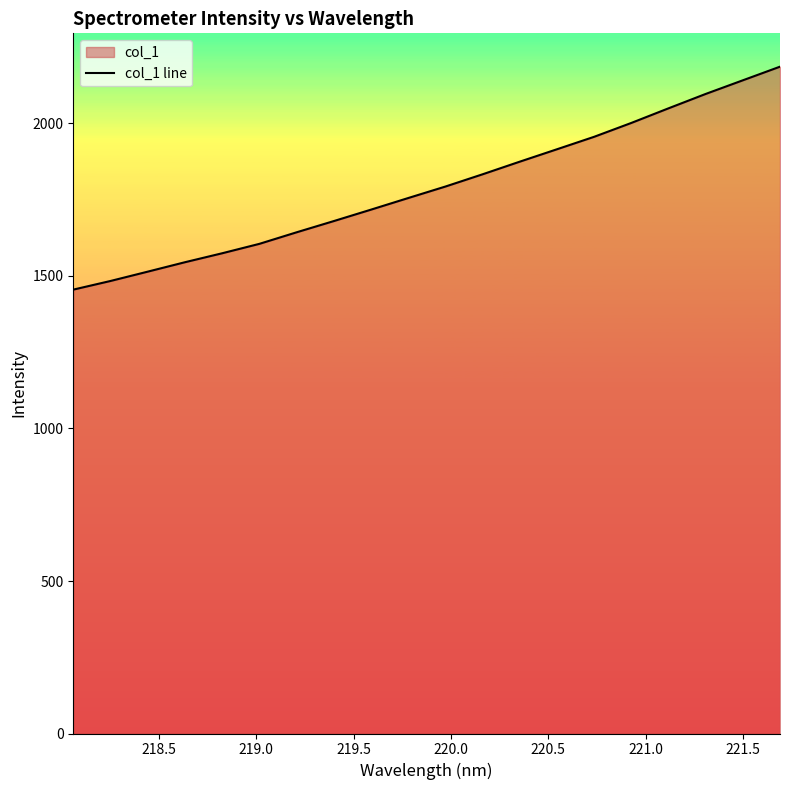

How many lines are shown in the chart?

1